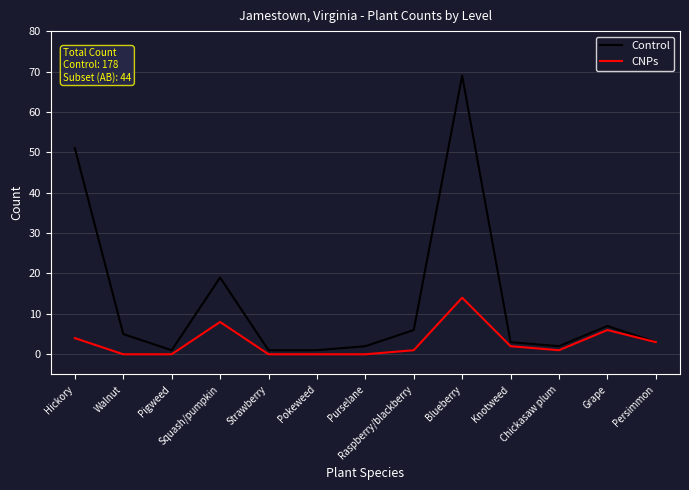

At which category is the sum across all series the highest?

Blueberry